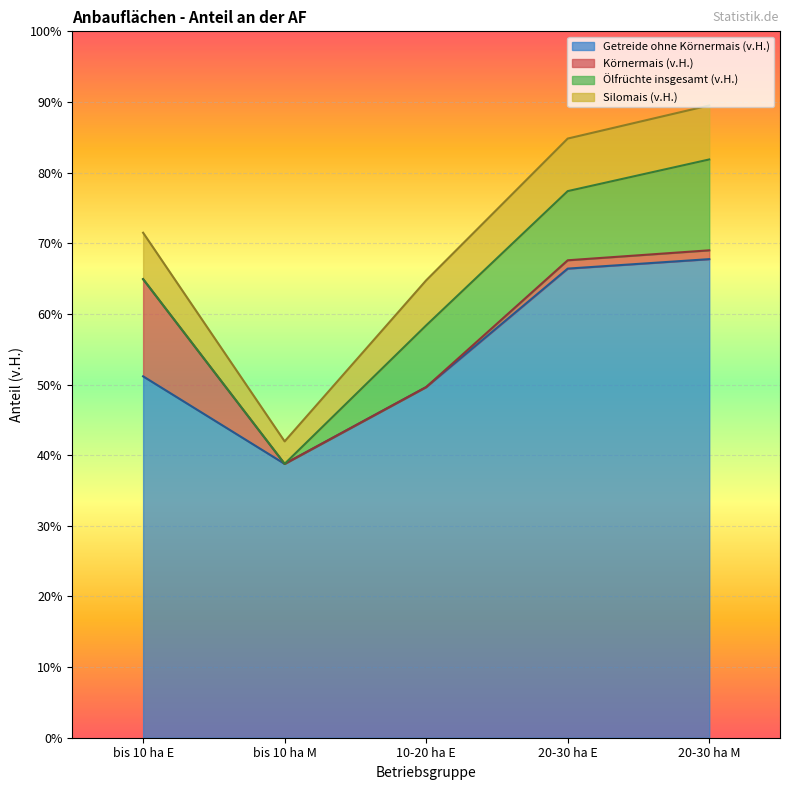

Which label corresponds to the largest value in the chart?

20-30 ha M